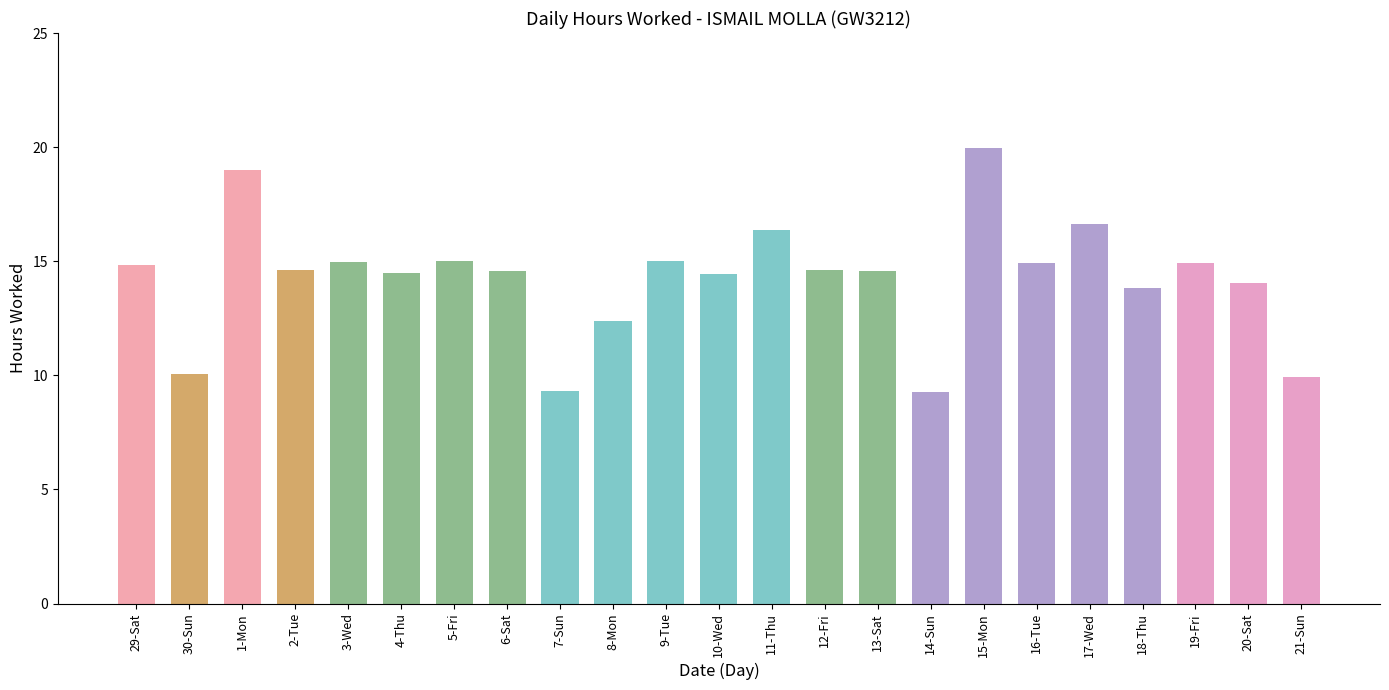

What value does the data have at 18-Thu?

13.8